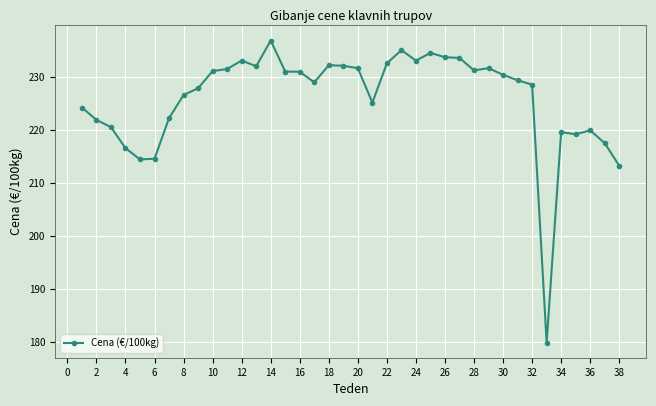

What is the maximum value shown in the chart?

236.9